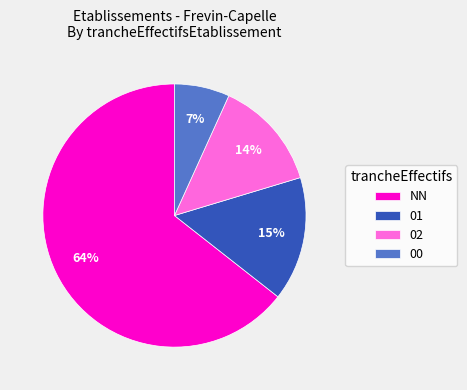

How many segments does this pie chart have?

4